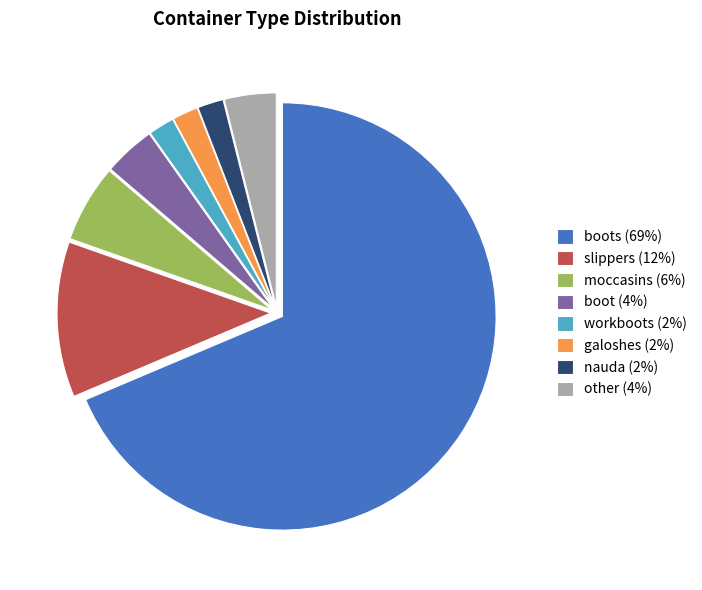

Is there a majority slice in this chart?

Yes